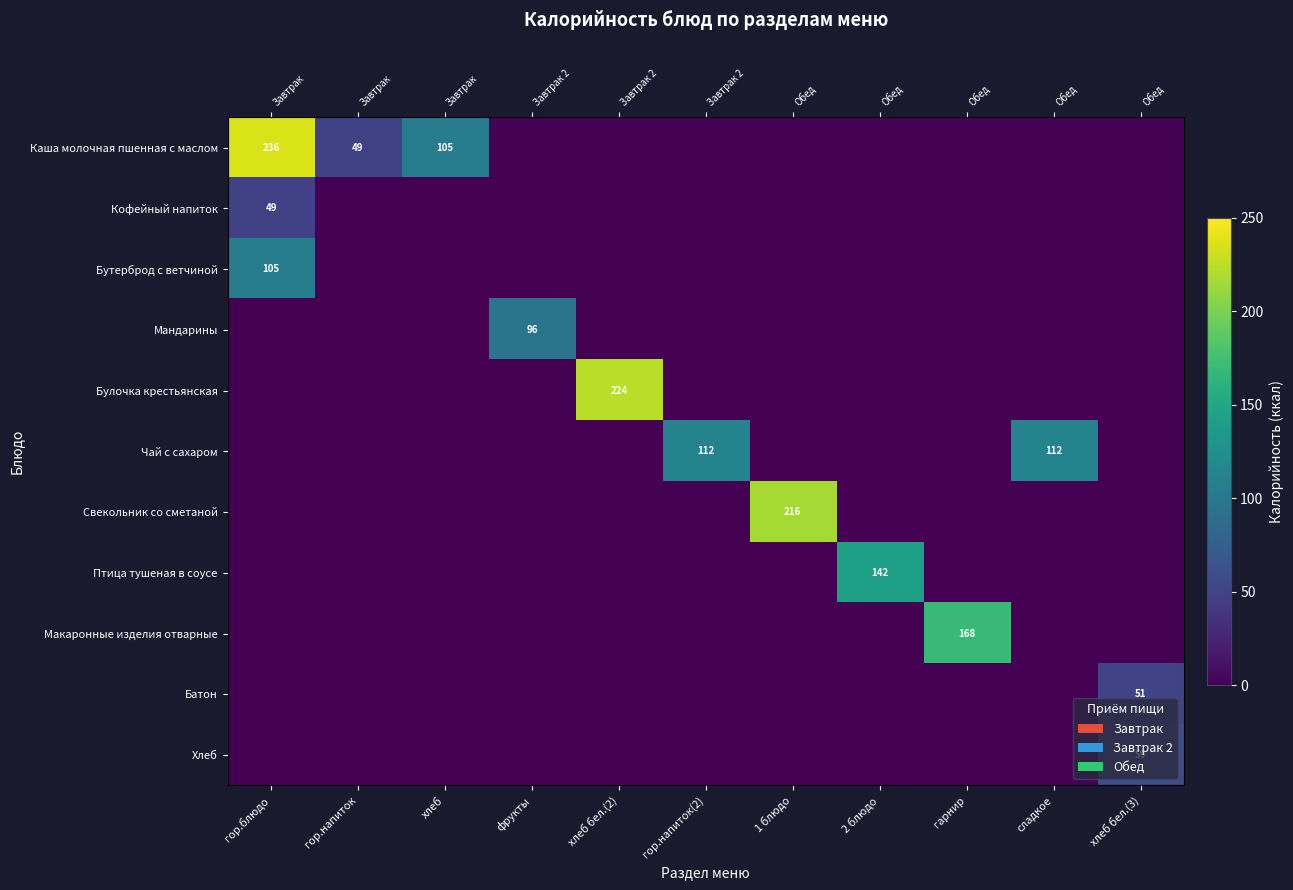

Is it true that Мандарины equals 0 at 1 блюдо?

True